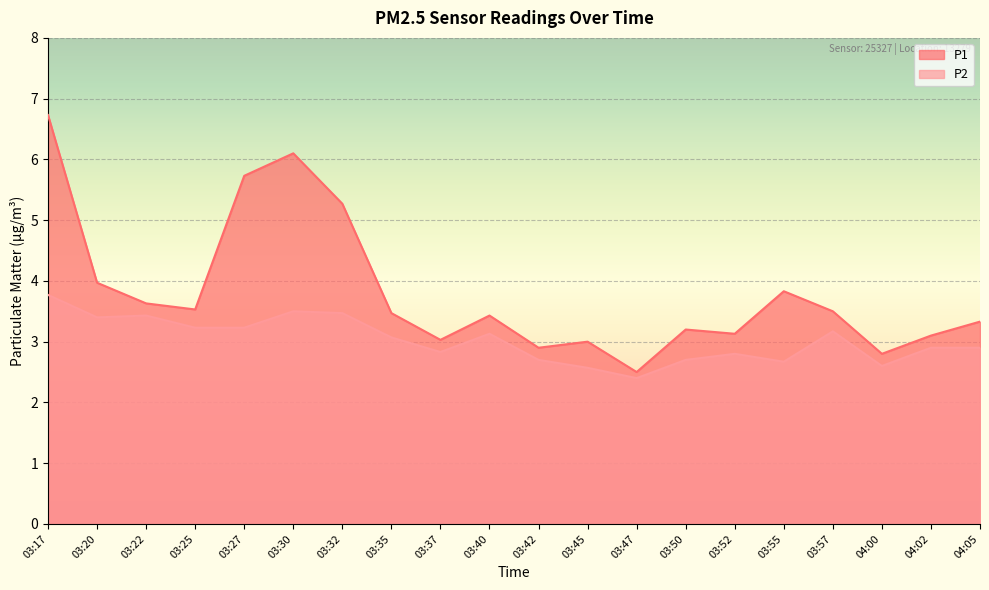

What is the value of the P1 point at the 1st from the left?

6.7